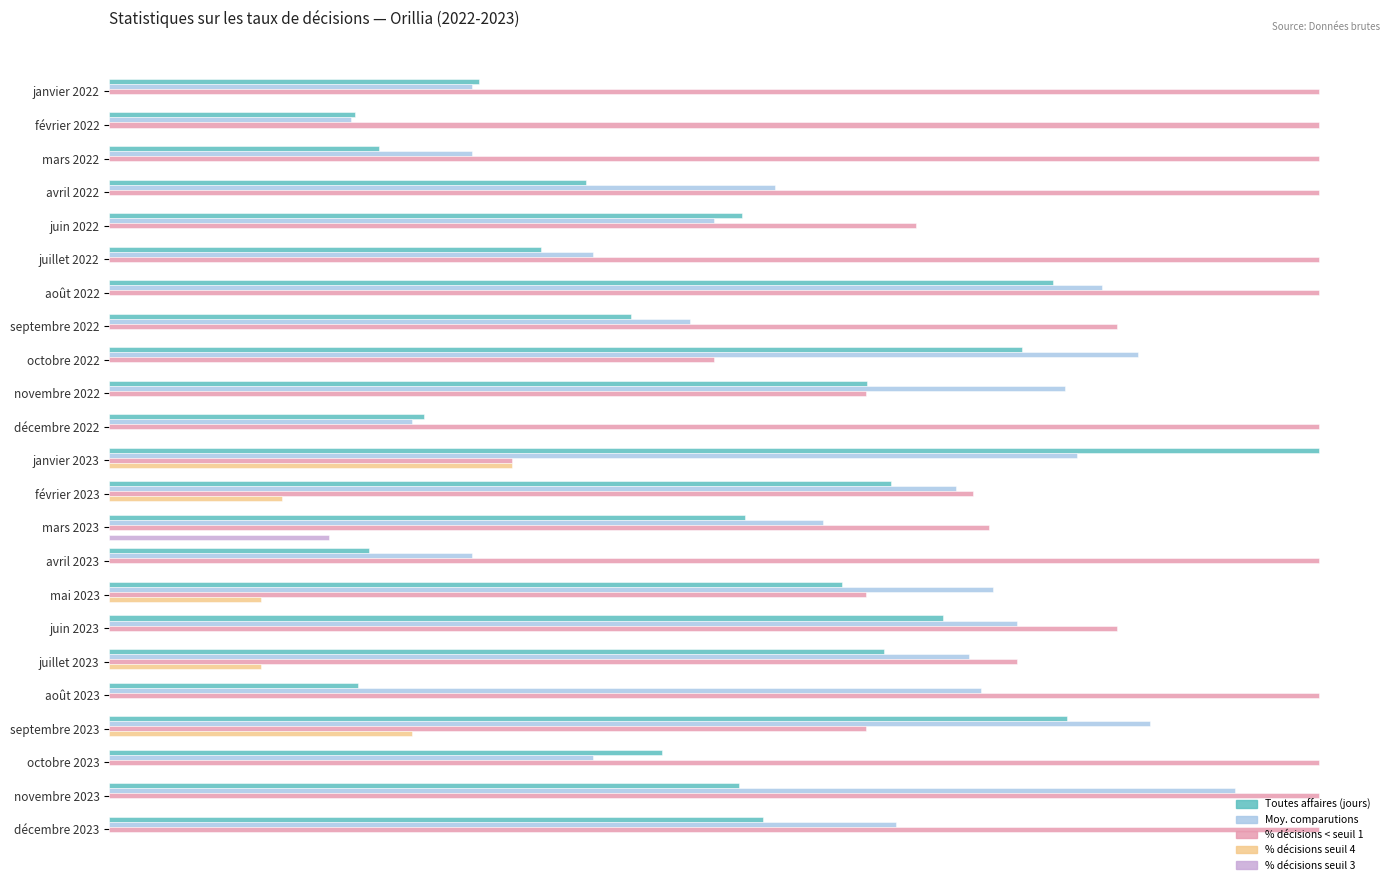

At which label does Toutes affaires (jours) reach its peak?

janvier 2023